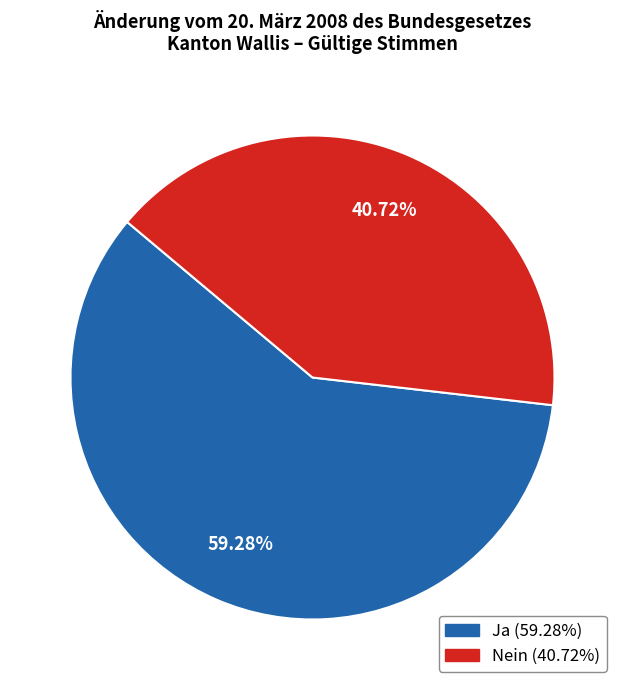

Is Nein the majority of the pie?

No